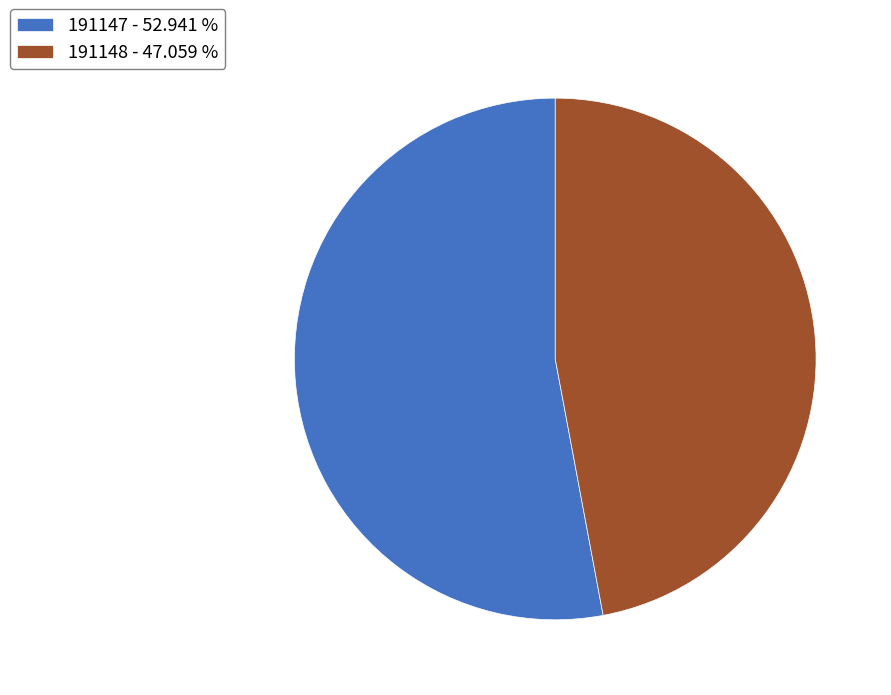

Do 191147 - 52.941 % and 191148 - 47.059 % together represent more than half of the pie?

Yes